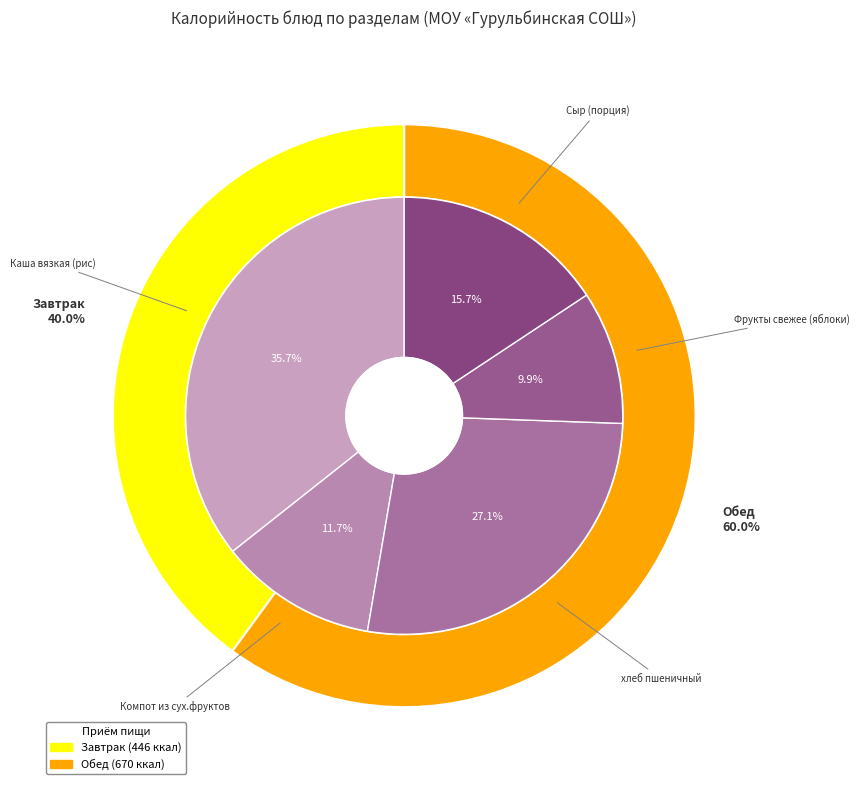

What is the largest slice in the pie chart?

Каша вязкая (рис)